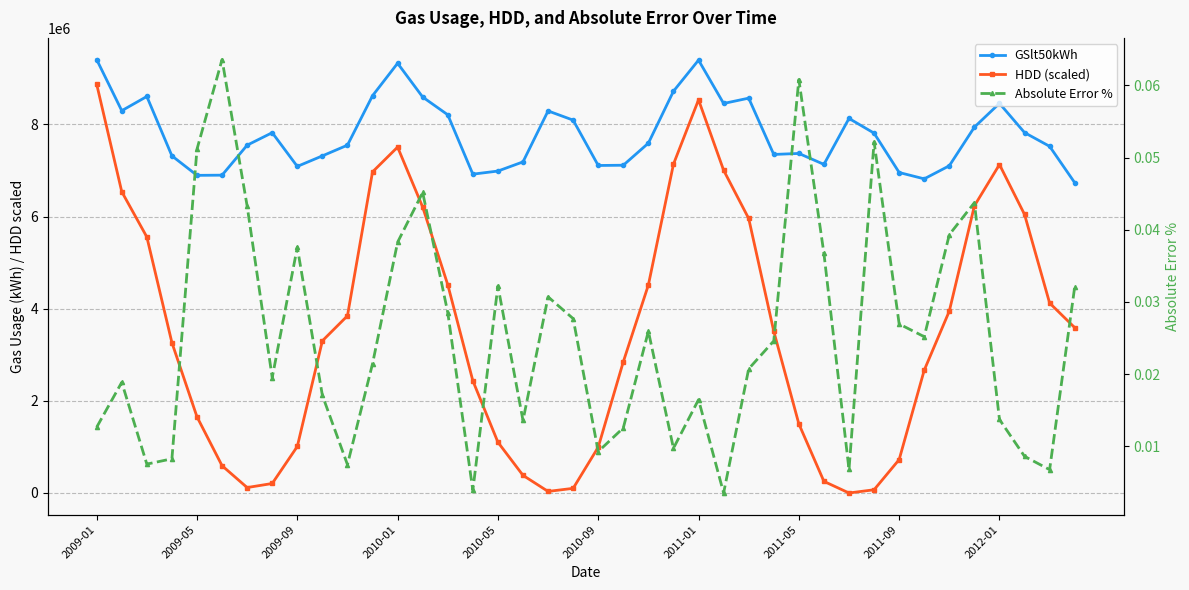

At which label does HDD (scaled) first exceed 3509999?

2009-01